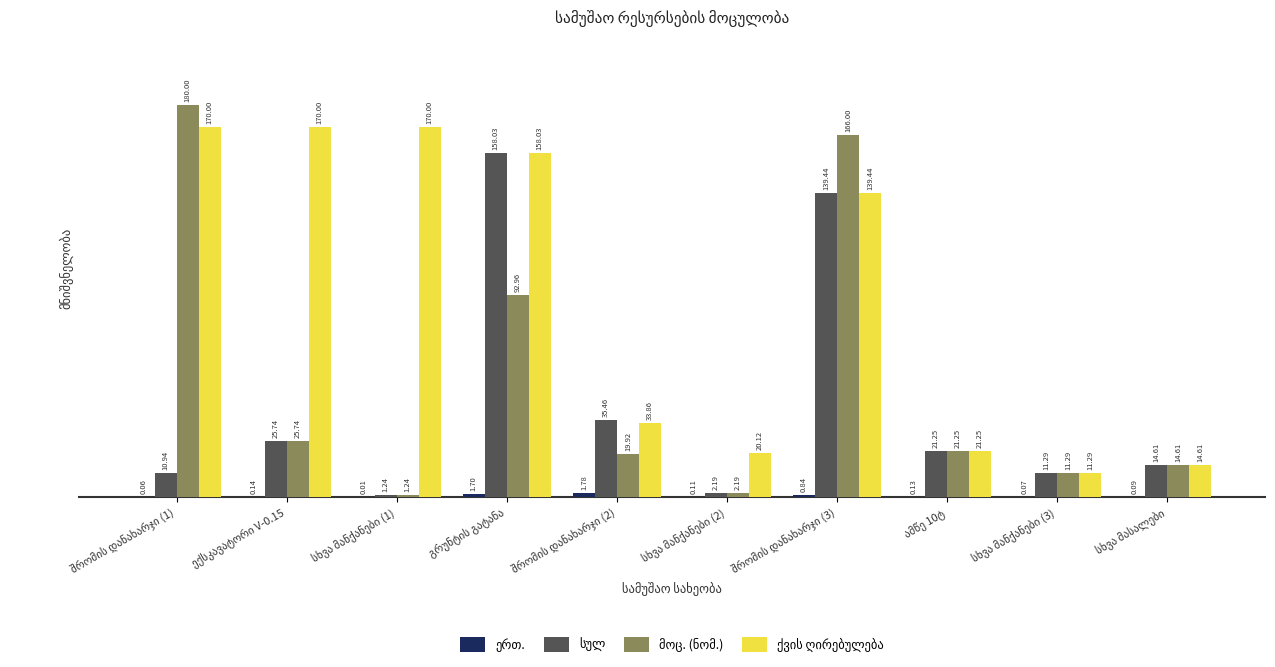

How many groups of bars are there?

10